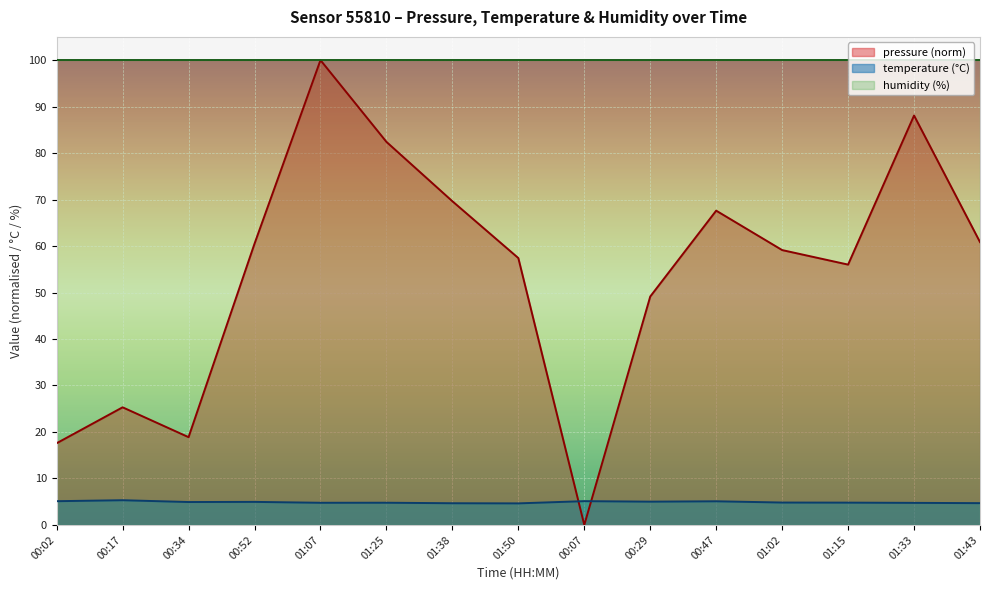

Is the value of temperature at 00:29 greater than the value of pressure at 01:07?

No